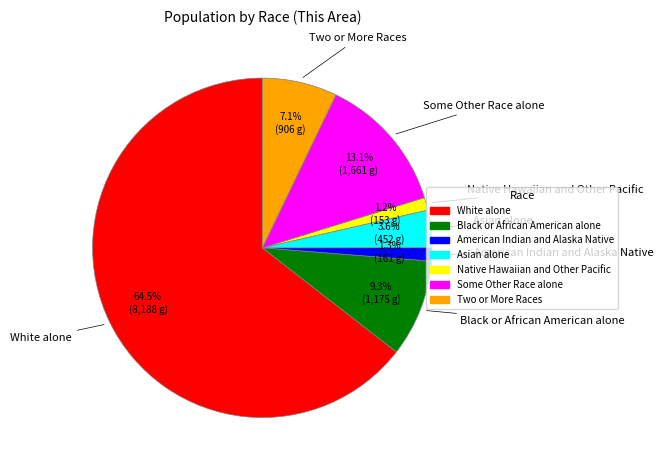

Which slice represents more than half of the pie?

White alone